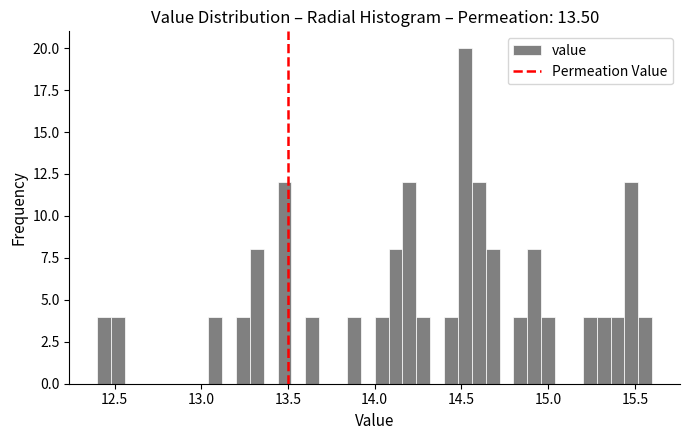

Around what value on the x-axis is the tallest bar? Give the approximate position of its centre, as read against the axis.

14.50